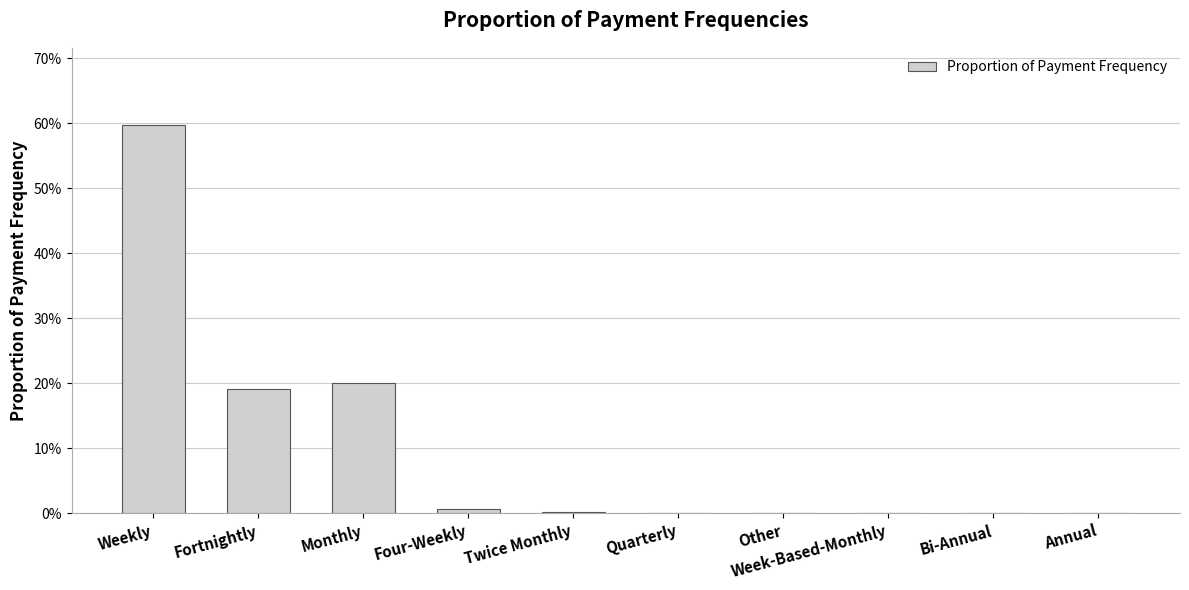

What is the label of the 6th bar from the right?

Twice Monthly